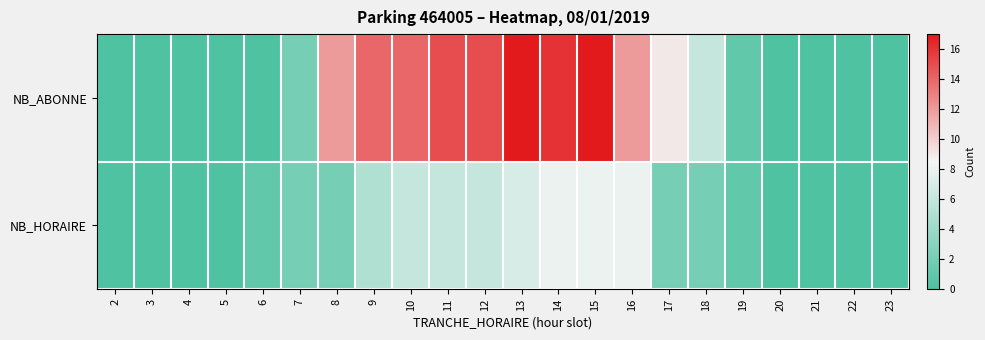

At which category is the sum across all series the highest?

15